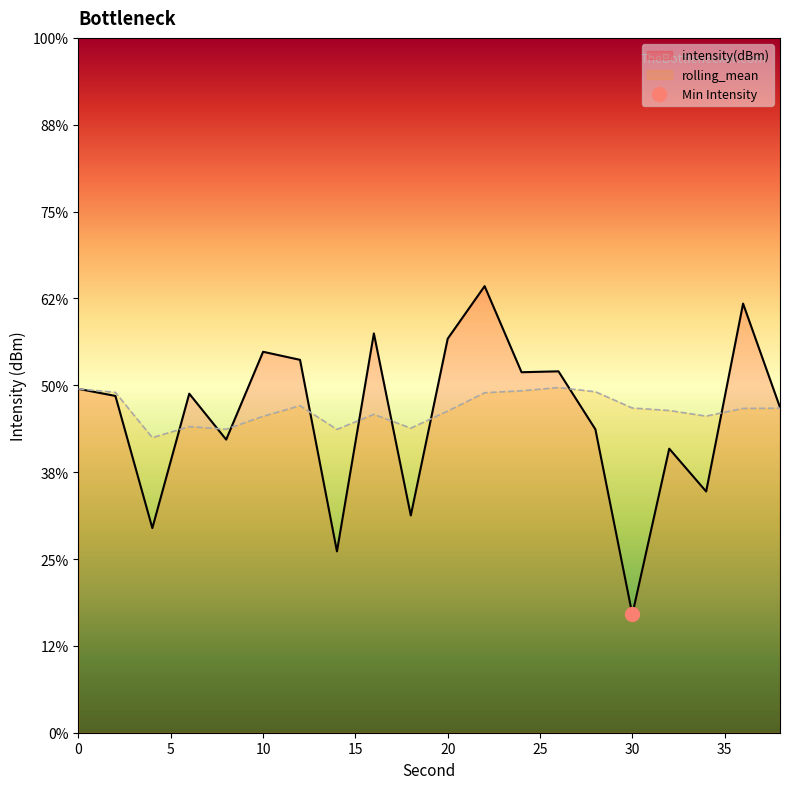

What is the greatest value displayed?

-124.3